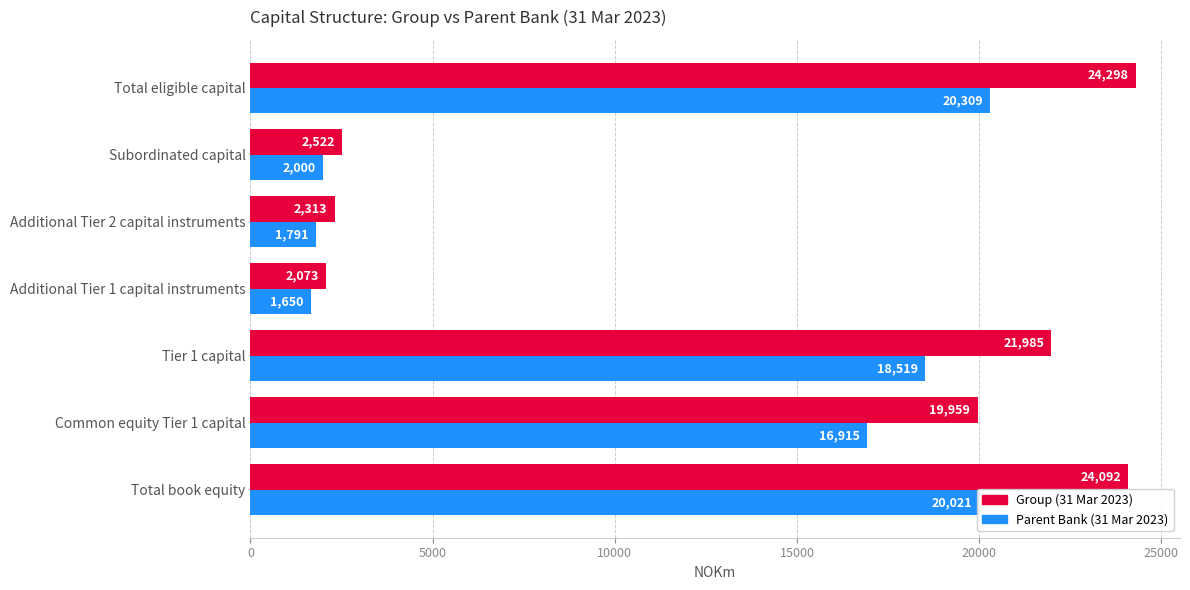

True or false: Parent Bank (31 Mar 2023) has a value of 27497 at Total book equity.

False